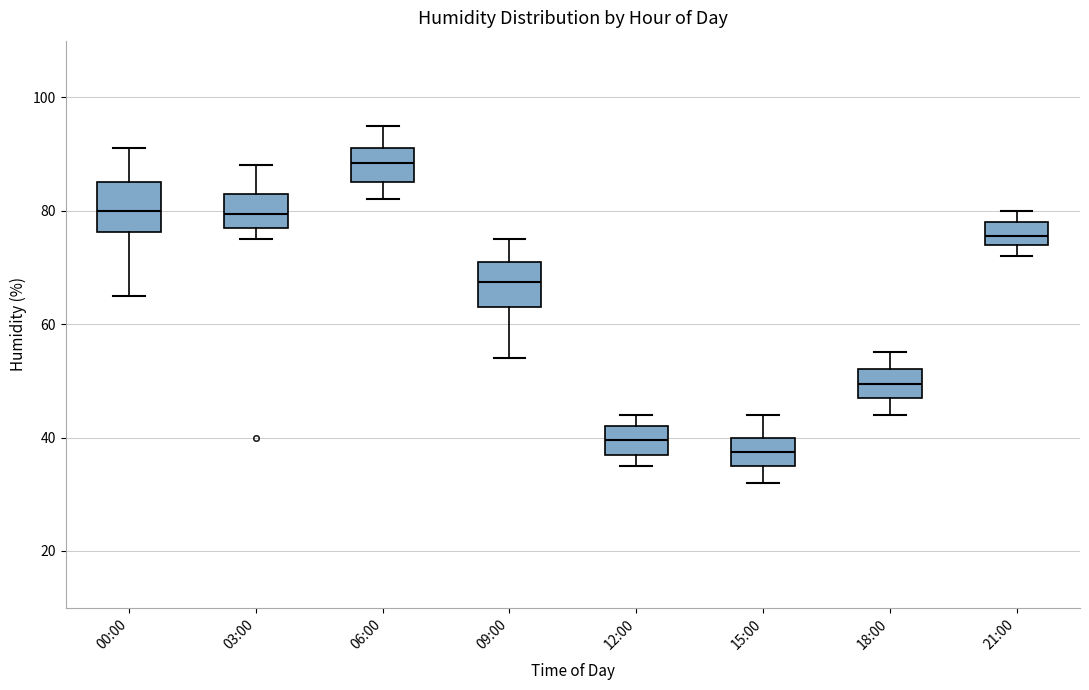

Reading left to right, transcribe this box plot: for each box, give where its median line is, the range the box spans, and where its two whiskers end, as read against the y-axis. The values are not printed on the chart, so give them approximately, as read against the axis.

00:00: median 80, box 76 to 86, whiskers 66 to 92
03:00: median 80, box 78 to 84, whiskers 76 to 88
06:00: median 88, box 86 to 92, whiskers 82 to 96
09:00: median 68, box 64 to 72, whiskers 54 to 76
12:00: median 40, box 38 to 42, whiskers 36 to 44
15:00: median 38, box 36 to 40, whiskers 32 to 44
18:00: median 50, box 48 to 52, whiskers 44 to 56
21:00: median 76, box 74 to 78, whiskers 72 to 80